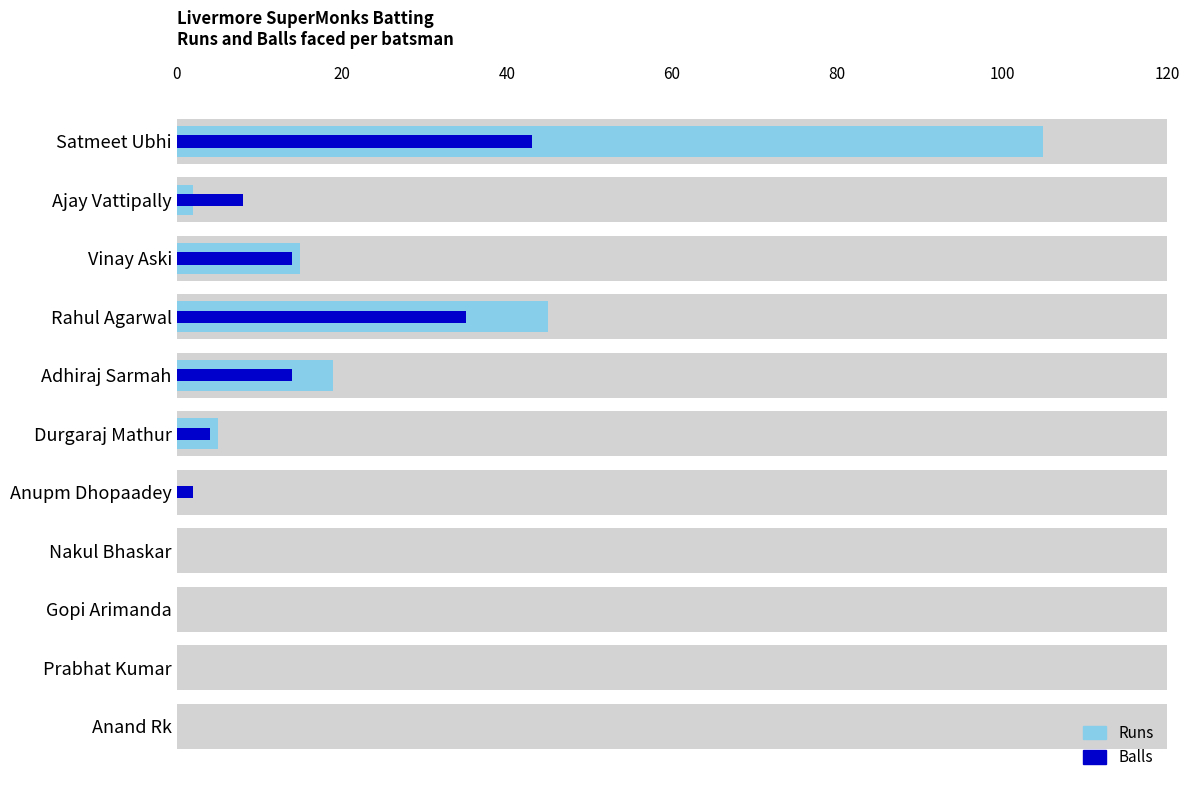

True or false: Runs has a value of 15 at Vinay Aski.

True